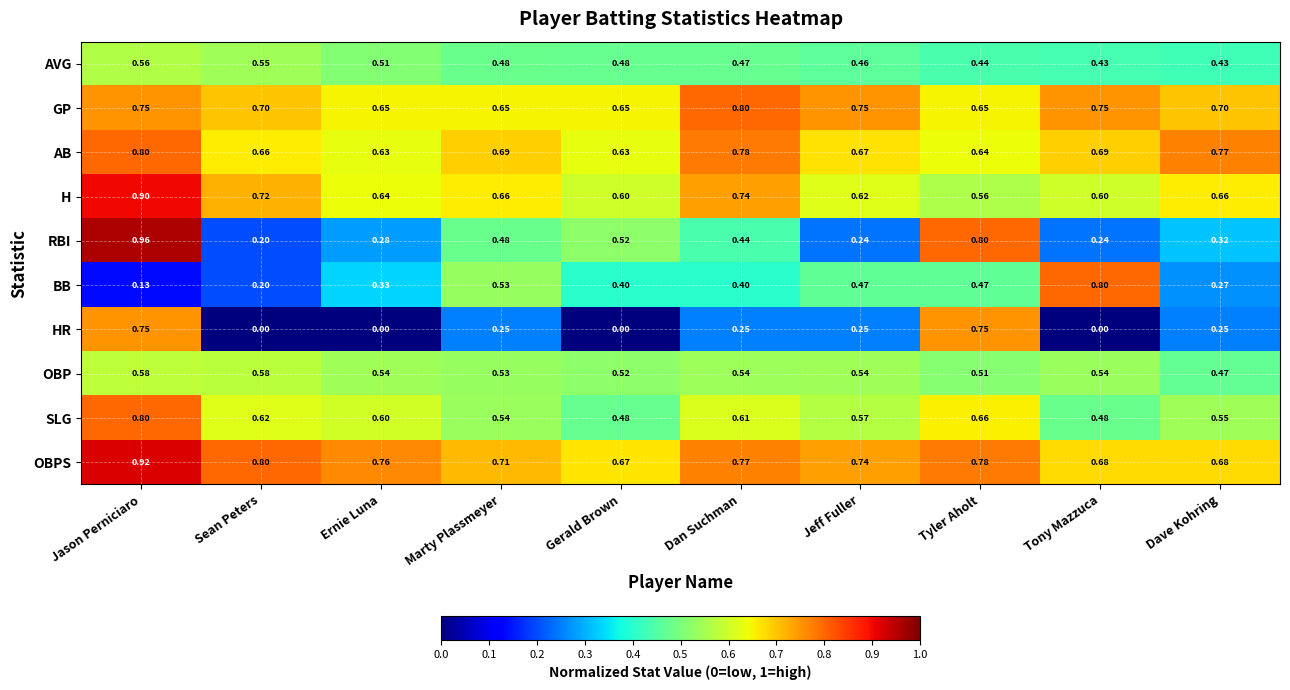

Which series changed the most between Marty Plassmeyer and Dave Kohring?

BB